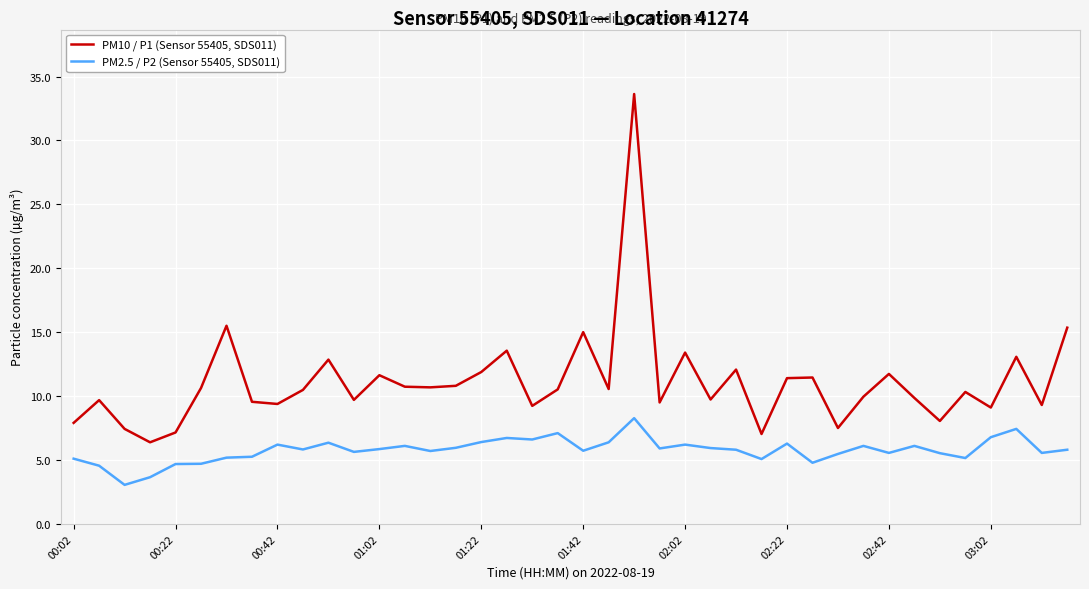

Rank the series by their average value, from lowest to highest.

PM2.5 / P2 (Sensor 55405, SDS011), PM10 / P1 (Sensor 55405, SDS011)